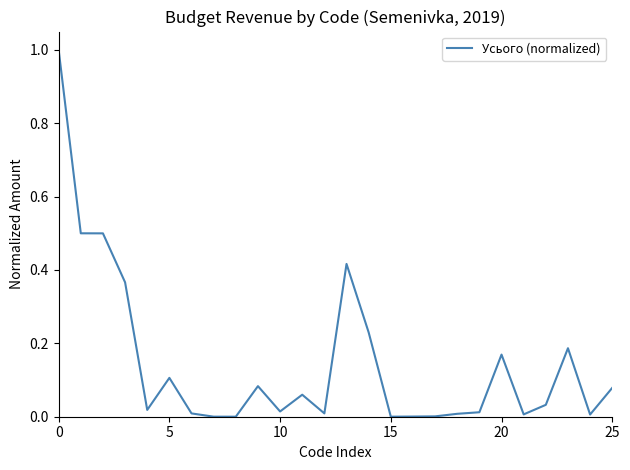

What is the maximum value shown in the chart?

1.0